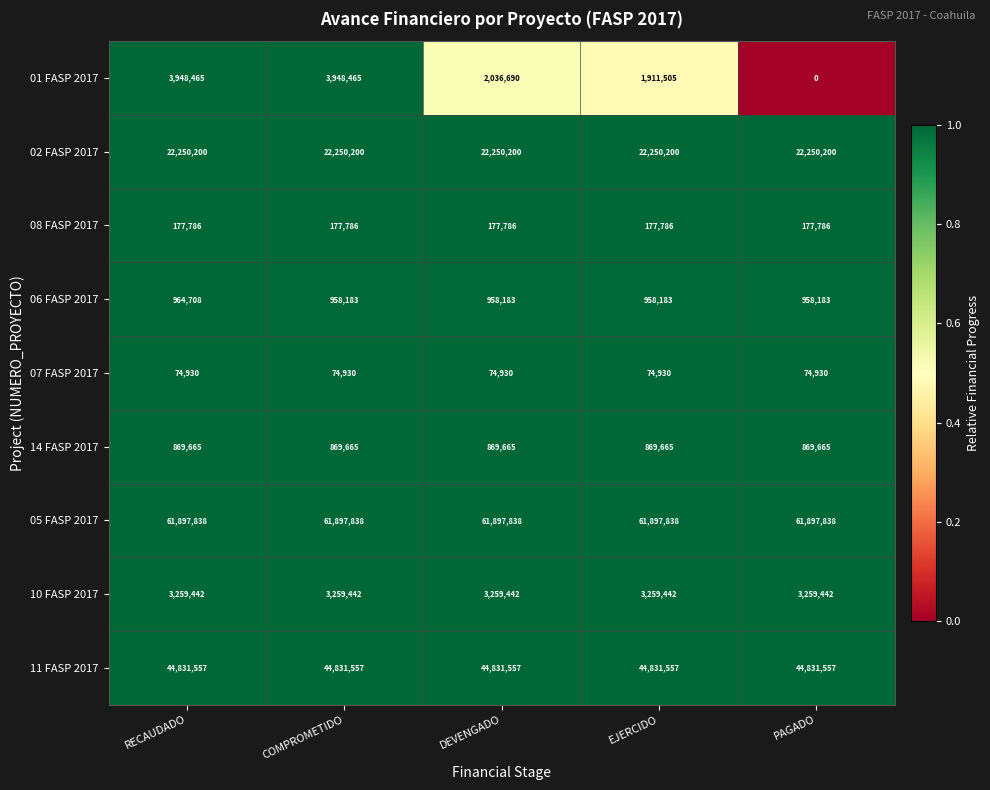

Rank the series at EJERCIDO from lowest to highest value.

07 FASP 2017, 08 FASP 2017, 14 FASP 2017, 06 FASP 2017, 01 FASP 2017, 10 FASP 2017, 02 FASP 2017, 11 FASP 2017, 05 FASP 2017